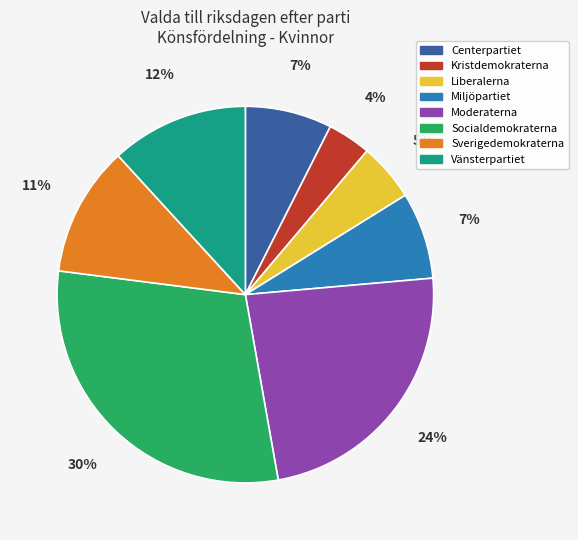

How many slices are in this pie chart?

8